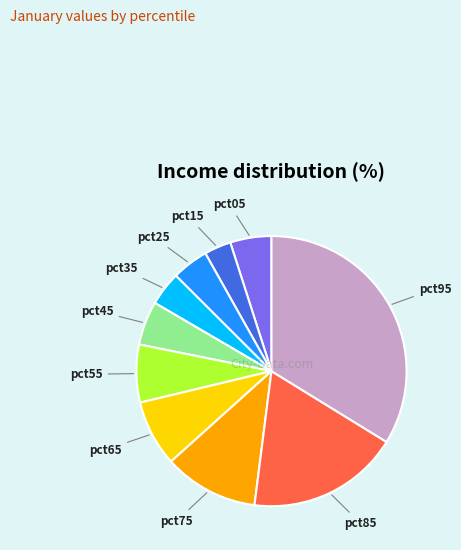

Is there a majority slice in this chart?

No